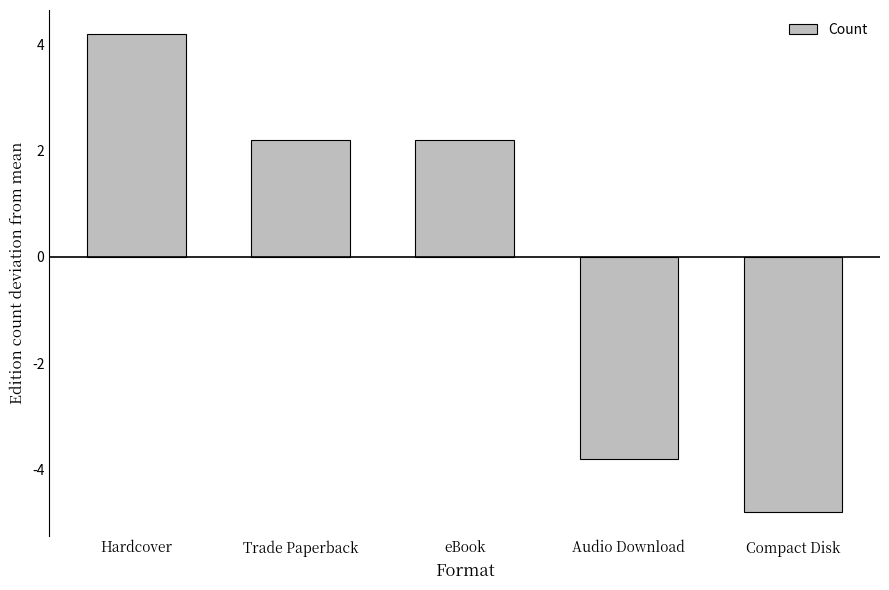

What is the difference between the maximum and minimum values?

9.0